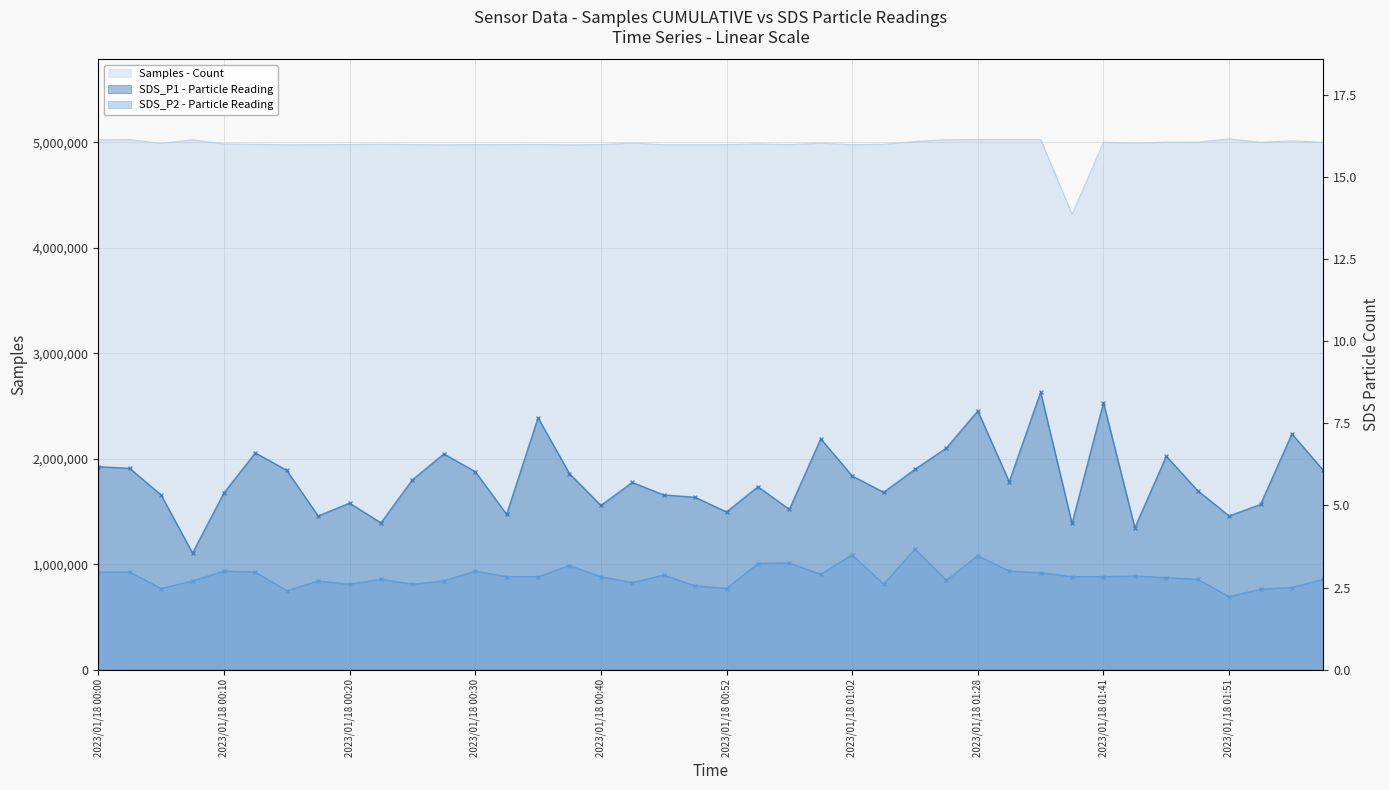

True or false: SDS_P1 and SDS_P2 intersect in this chart.

False